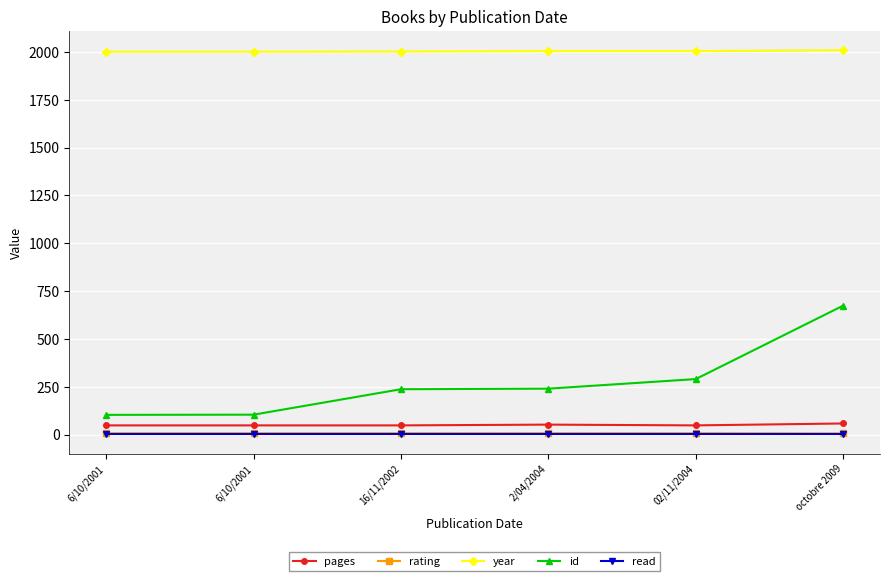

Read the pages value at 6/10/2001, to the nearest 10.

50